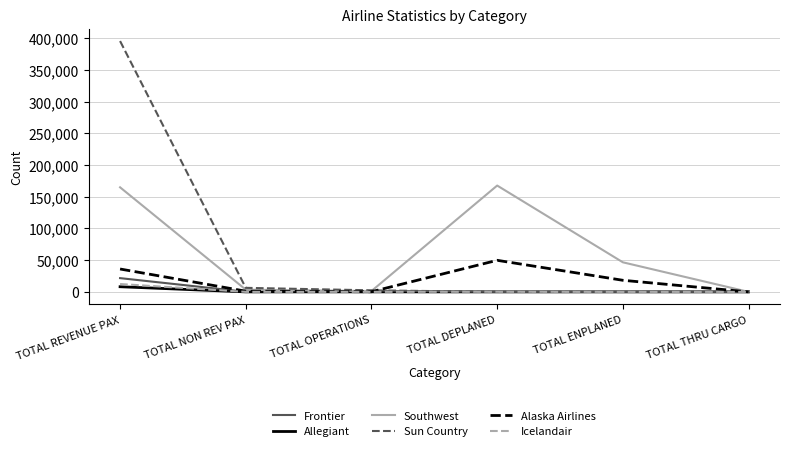

At which category does Southwest reach its first local peak?

TOTAL DEPLANED